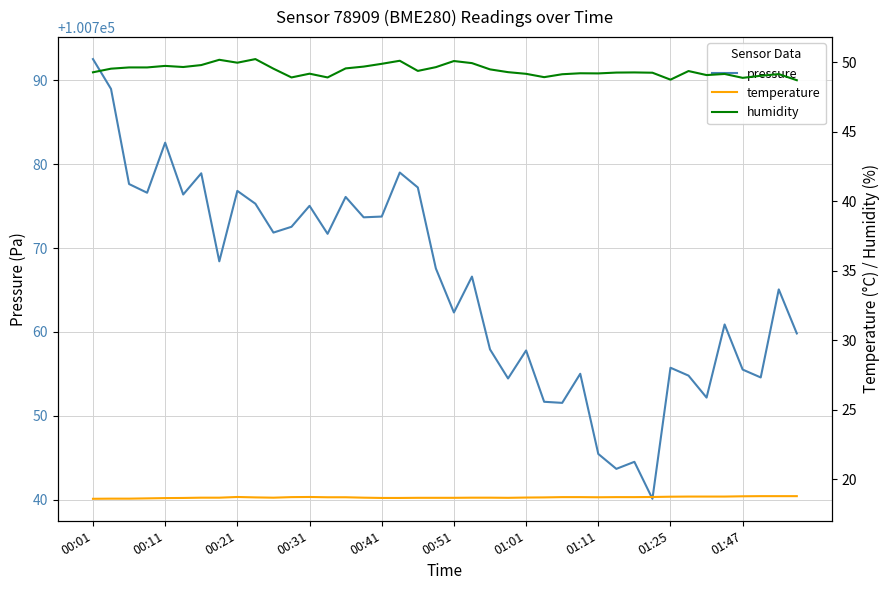

What is the sum of all humidity values?

1976.5